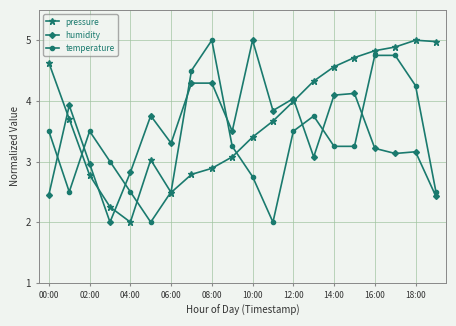

What is the minimum value shown in the chart?

2.0